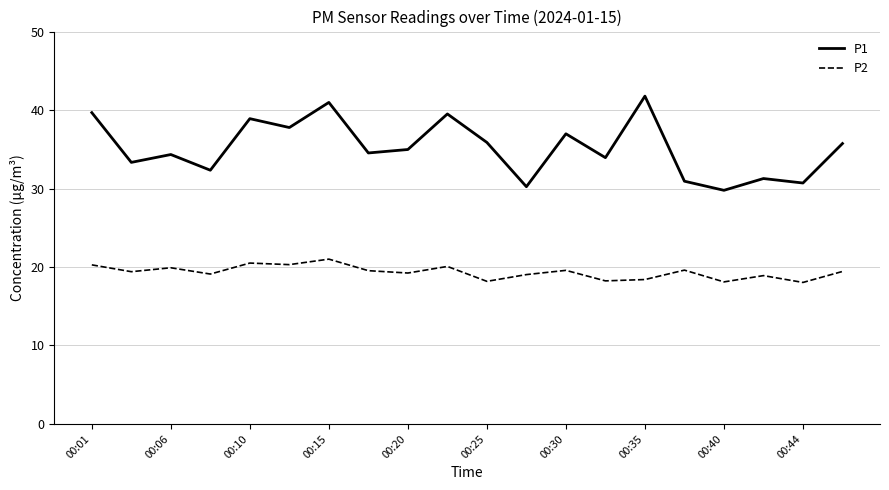

What are all the series names shown in the legend?

P1, P2